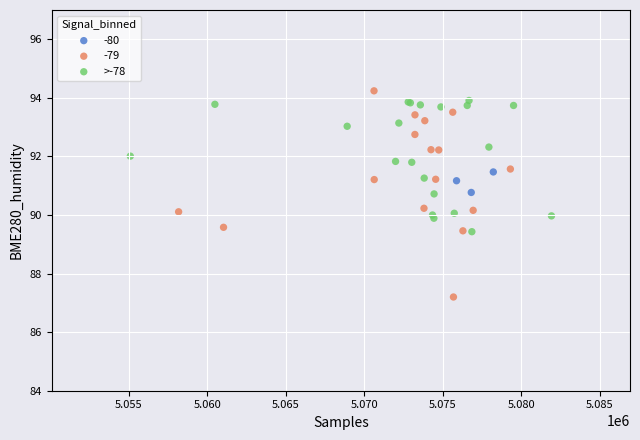

Which series contains the lowest Y value?

-79